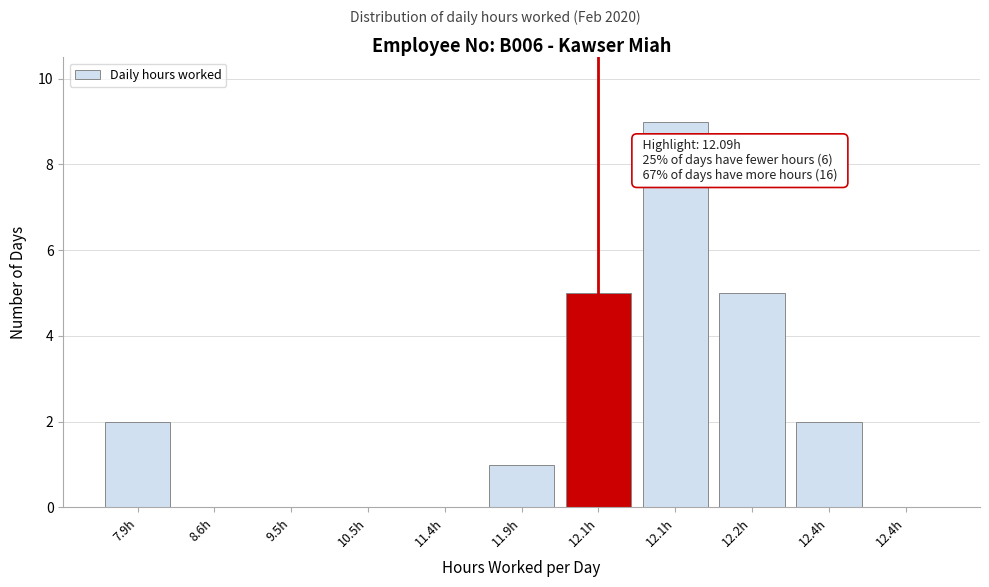

Are the bars horizontal?

No